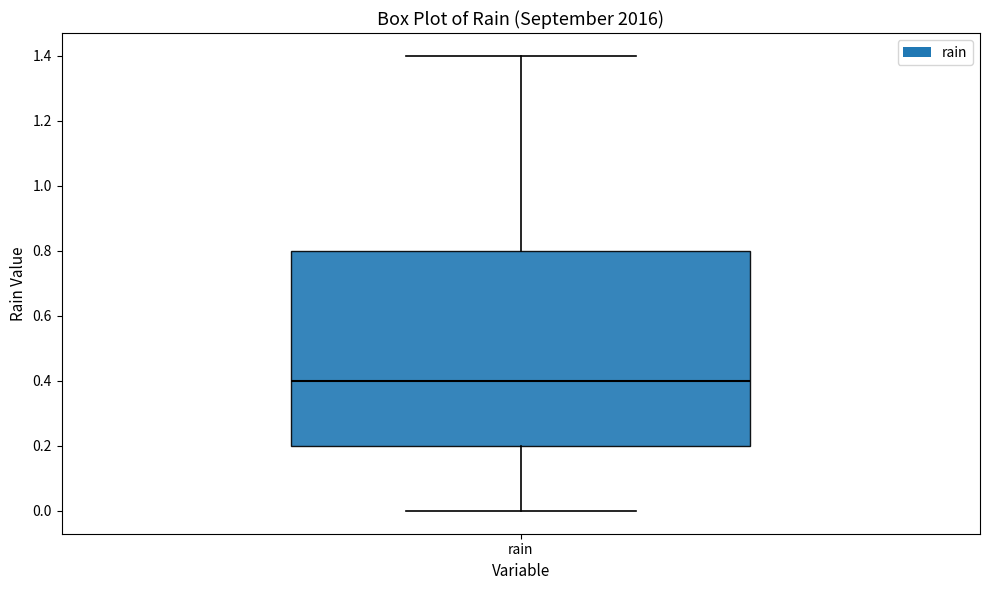

Transcribe this box plot: give where the median line is, the range the box spans, and where the two whiskers end, as read against the y-axis. The values are not printed on the chart, so give them approximately, as read against the axis.

median 0.4, box 0.2 to 0.8, whiskers 0.0 to 1.4